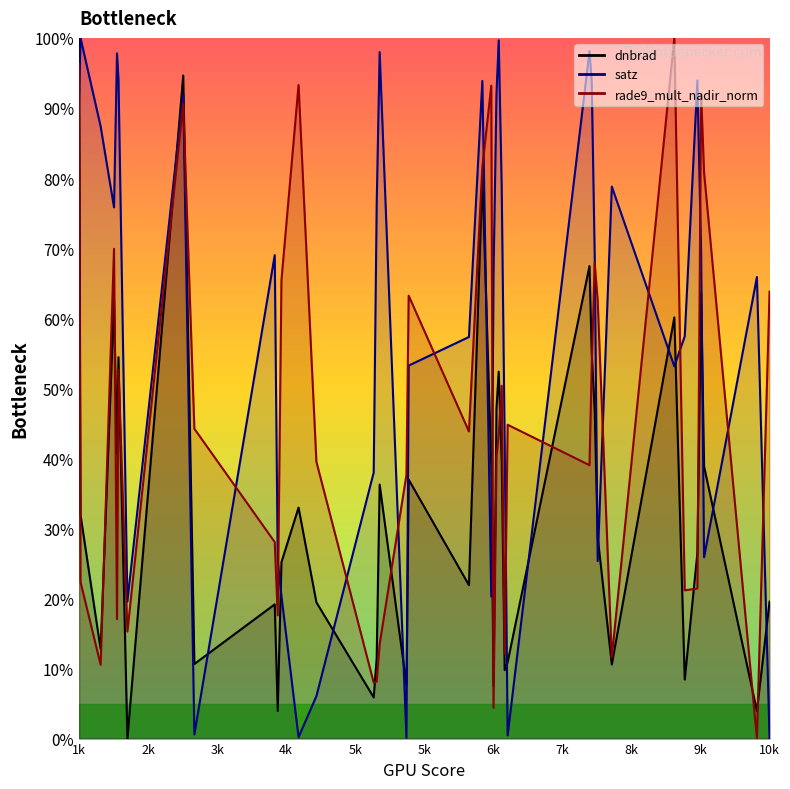

Does the chart display data point markers on the line(s)?

No